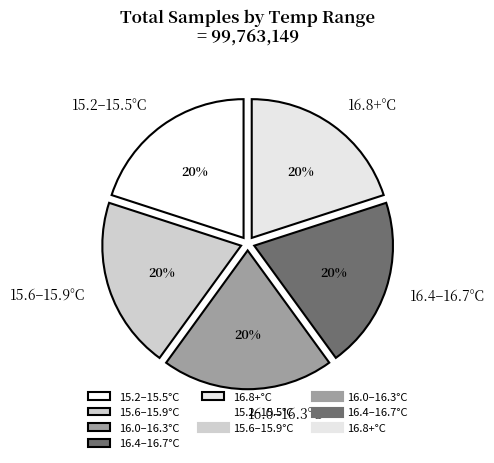

To the nearest percent, what percentage of the pie is 16.8+°C?

20%